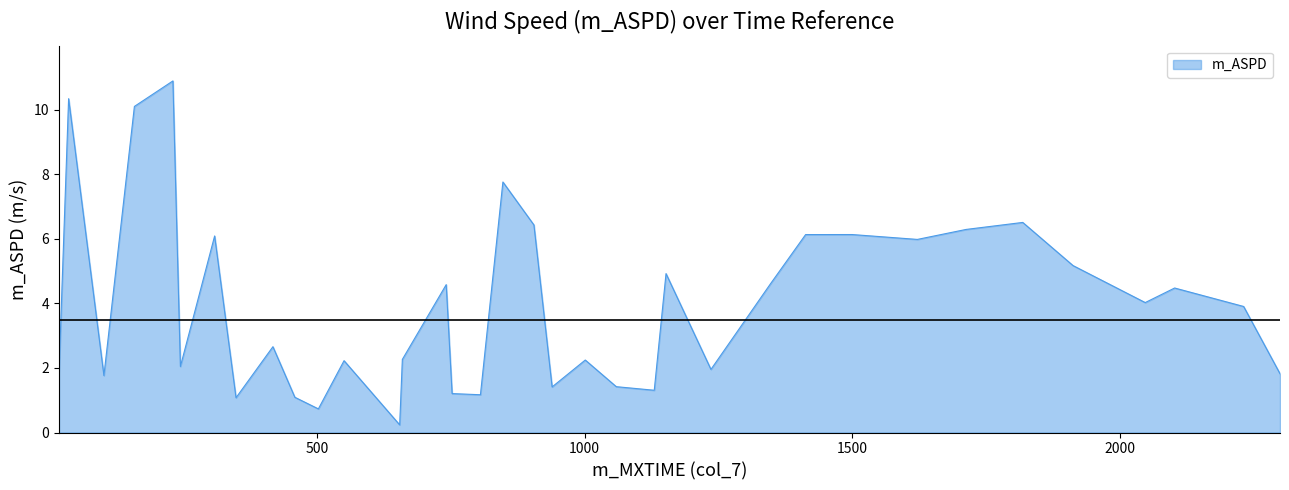

What is the greatest value displayed?

10.9